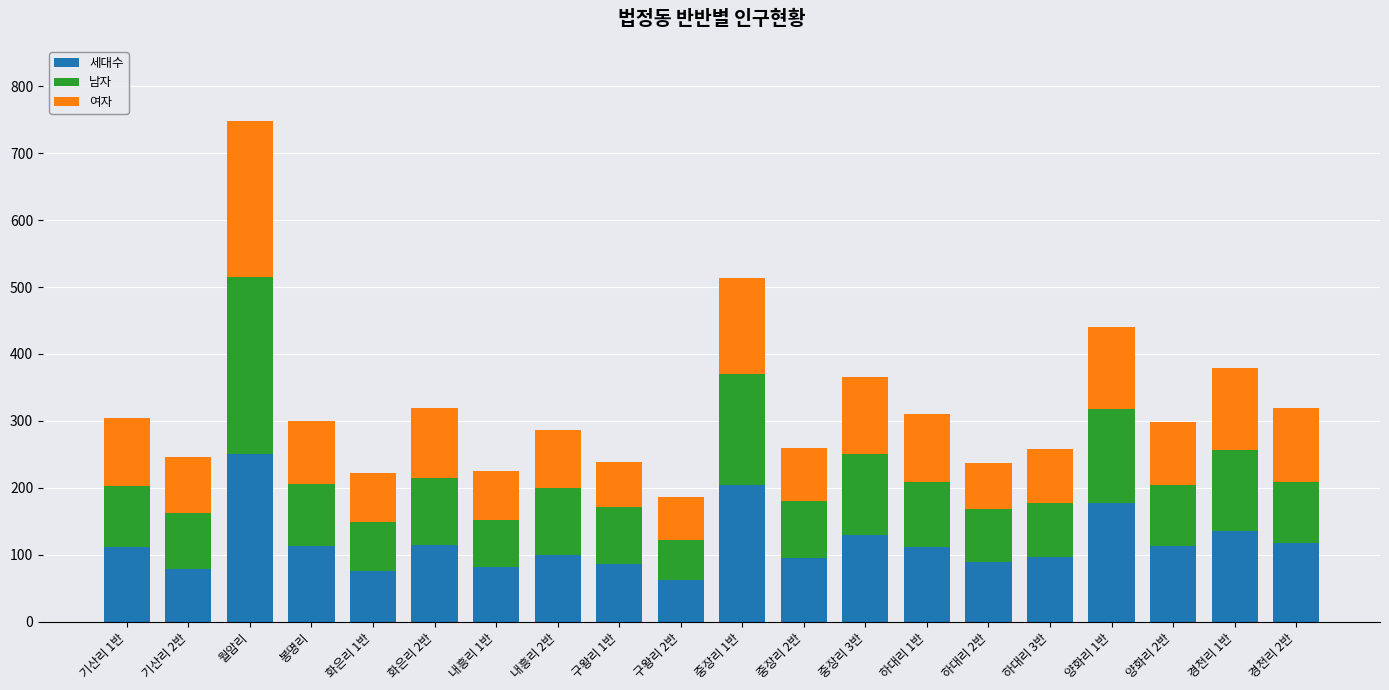

The value of 세대수 at 하대리 2반 is 89. True or false?

True